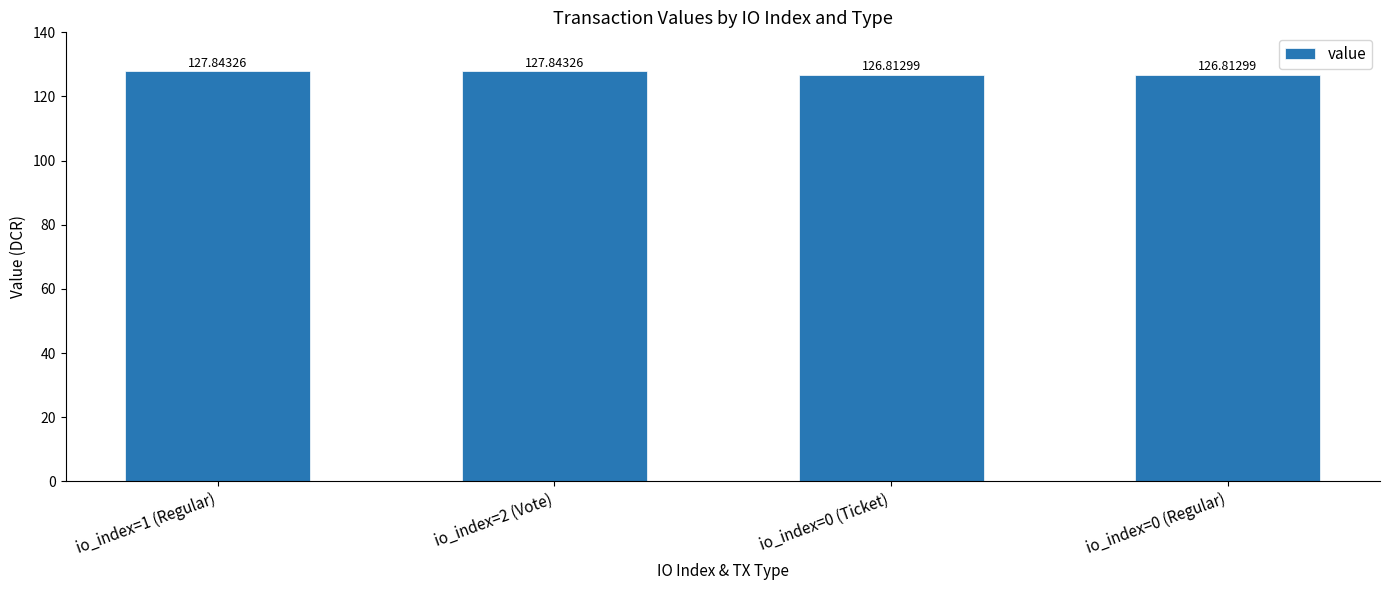

Approximately how many times larger is the value at io_index=0 (Ticket) compared to io_index=1 (Regular)?

1.0